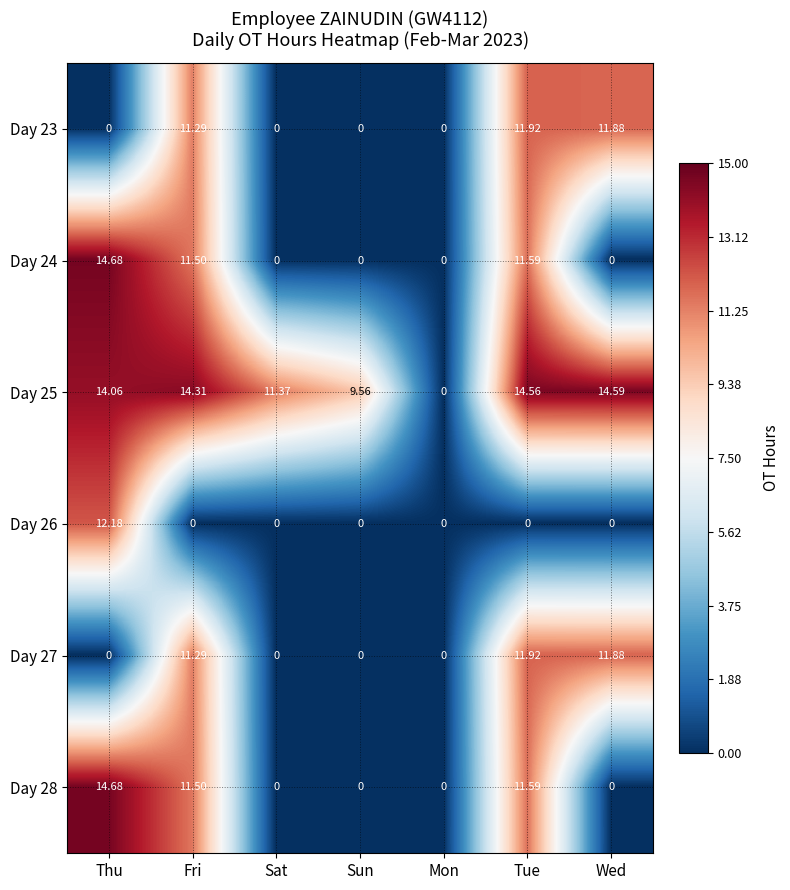

What is the greatest value displayed?

14.7